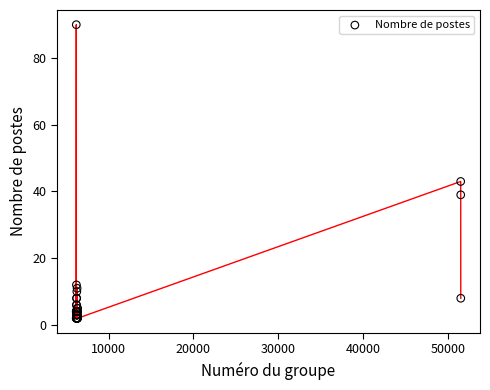

What Y value in the scatter plot is closest to 46?

43